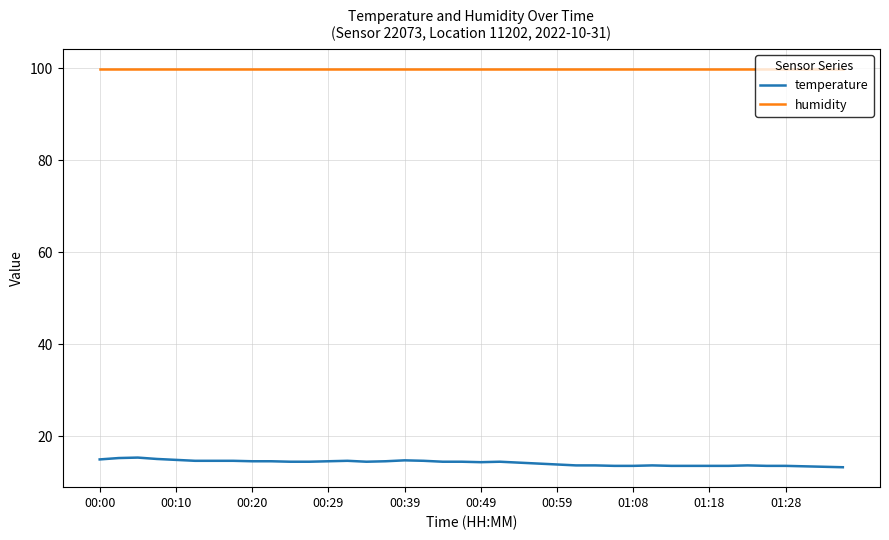

Which series has the largest range (max minus min)?

temperature